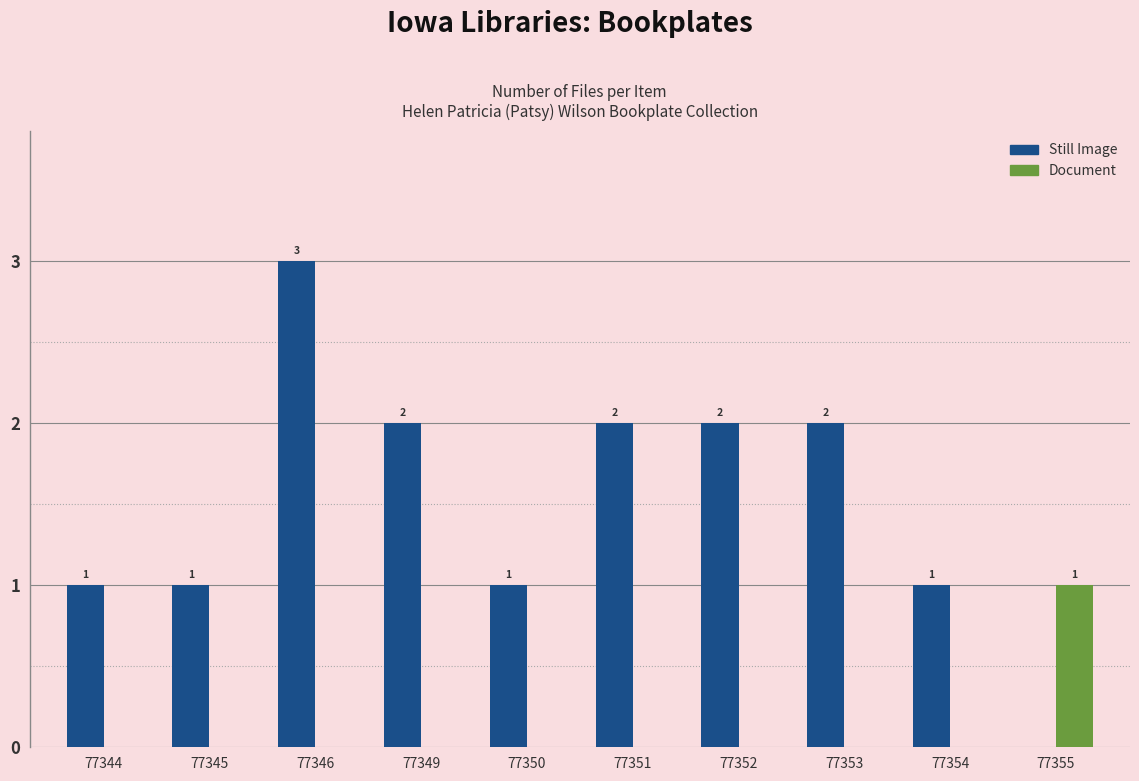

What is the spread (max minus min) of values at 77351?

2